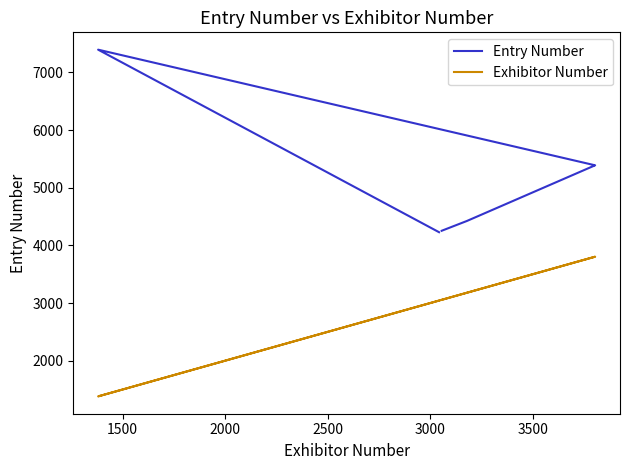

Which series has the widest spread of values?

Entry Number